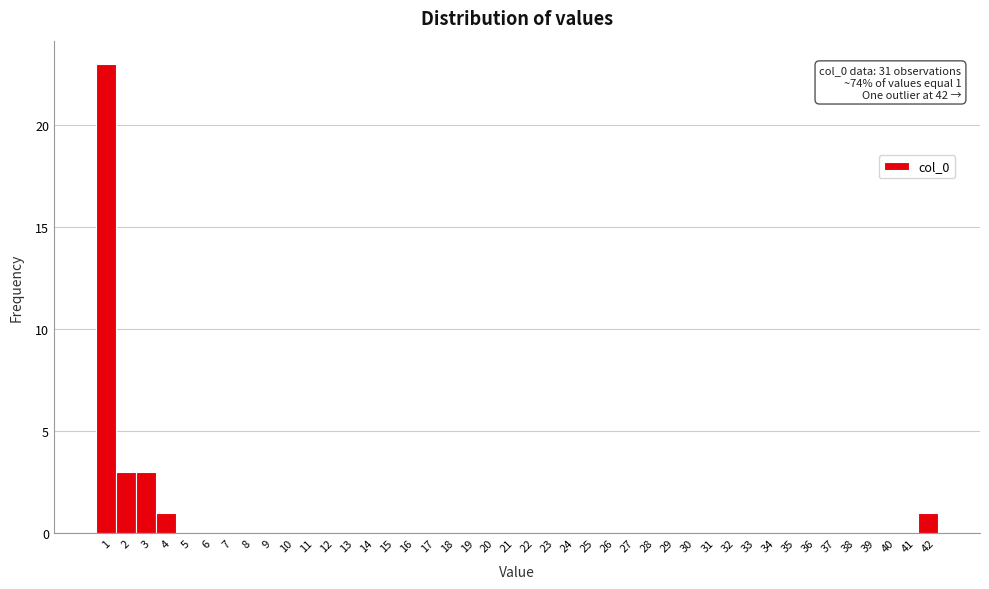

Which range on the x-axis has the tallest bar?

0.5 to 1.5